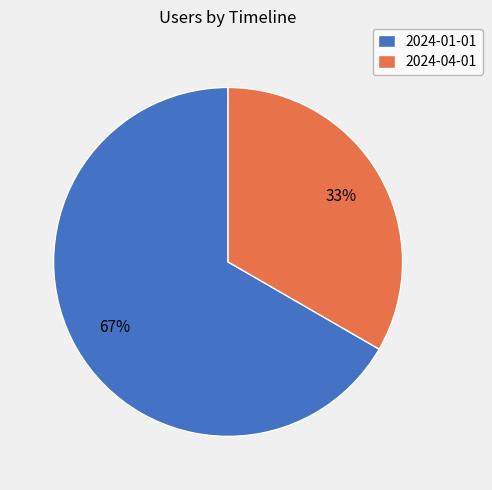

To the nearest percent, what is the combined percentage of 2024-01-01 and 2024-04-01?

100%